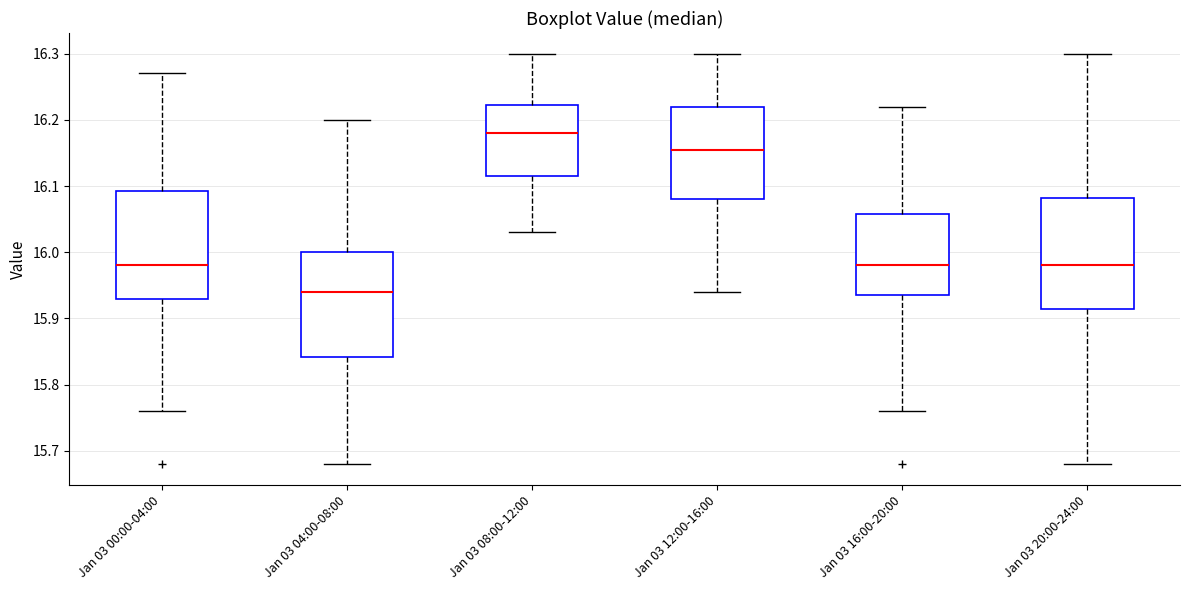

Which box has the lowest median line?

Jan 03 04:00-08:00